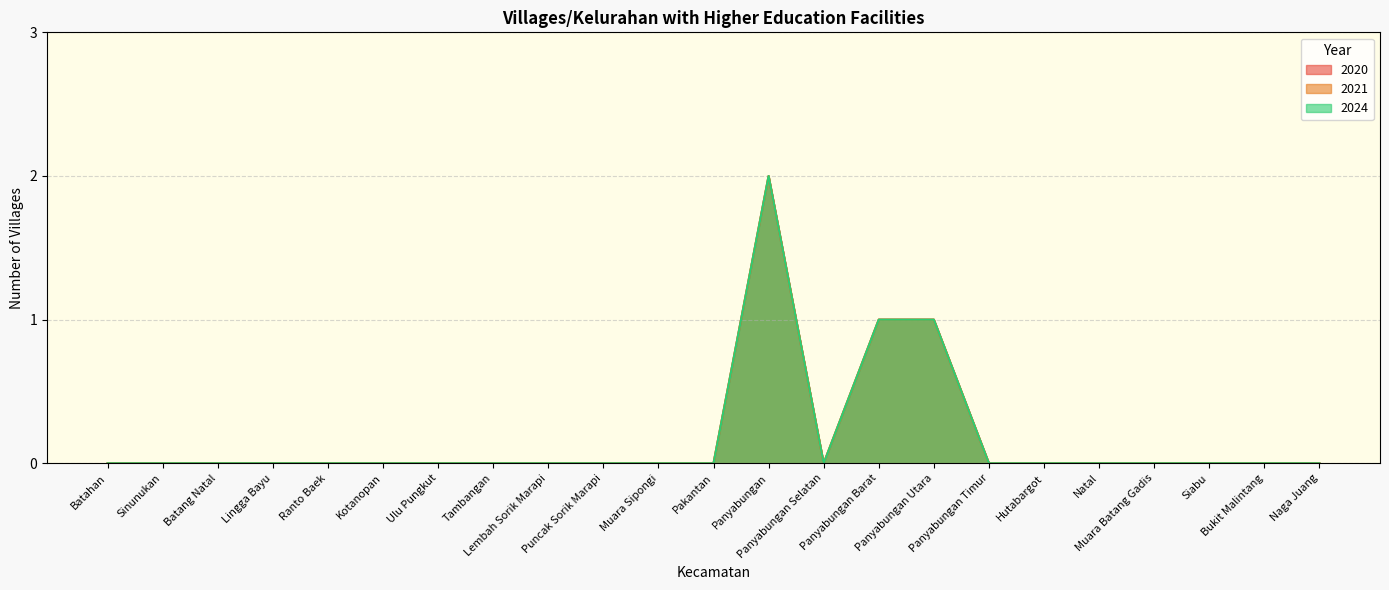

How many 2020 values are between 0 and 1?

22